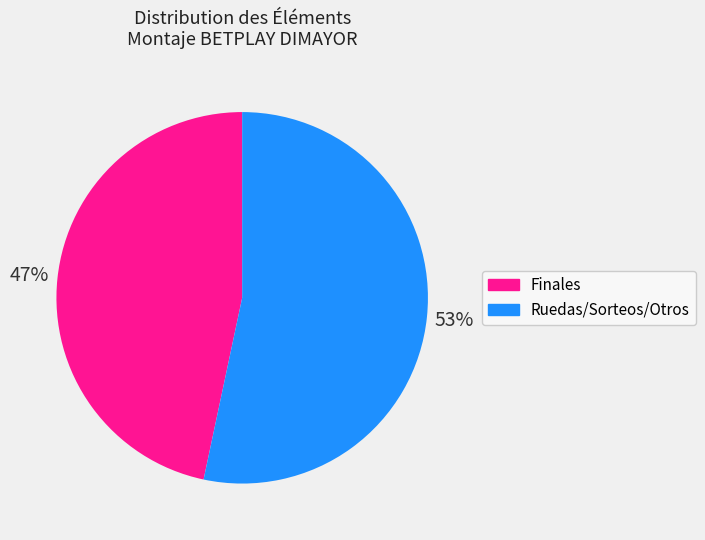

What percentage is the Ruedas/Sorteos/Otros slice, to the nearest percent?

53%